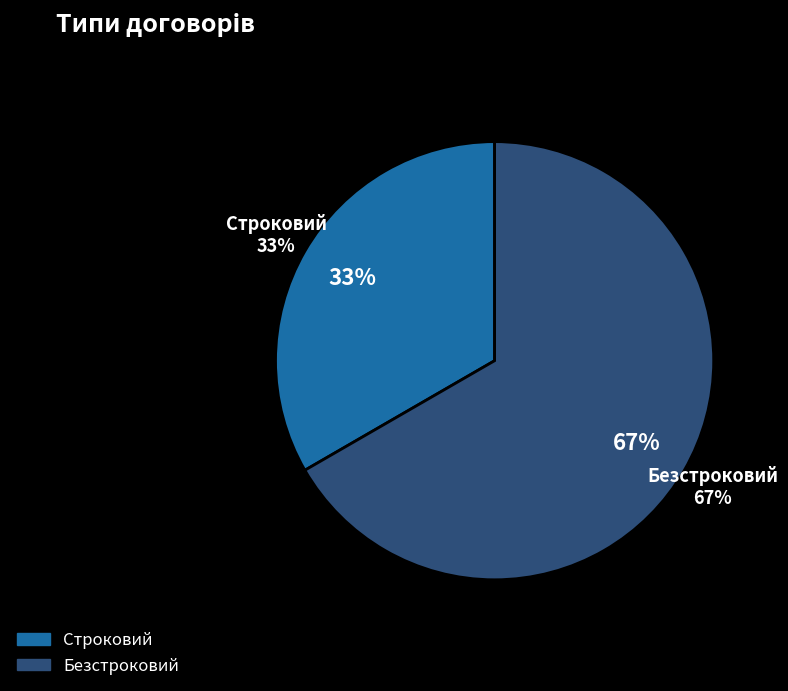

To the nearest percent, what percentage of the pie is Строковий?

33%